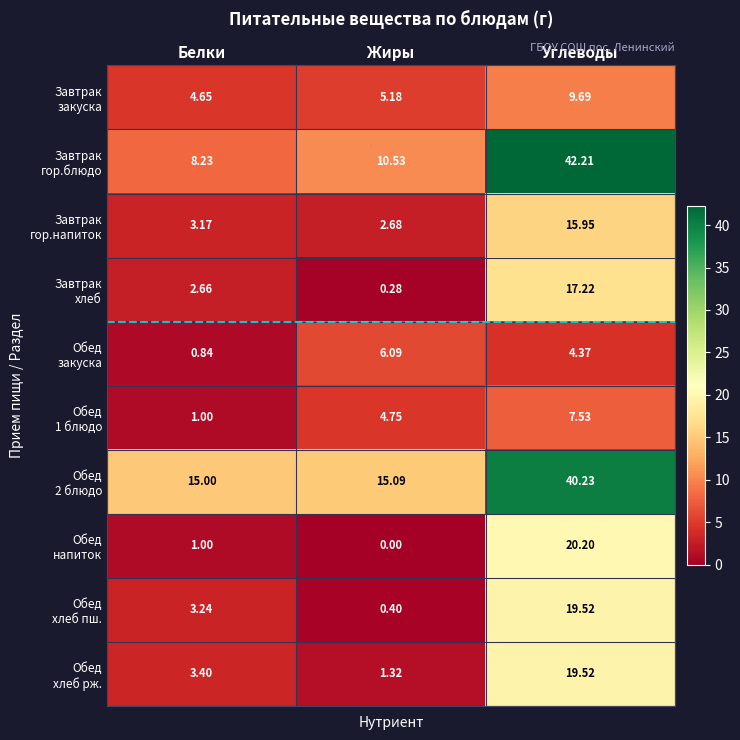

At which category does the chart reach its peak across all series?

Углеводы